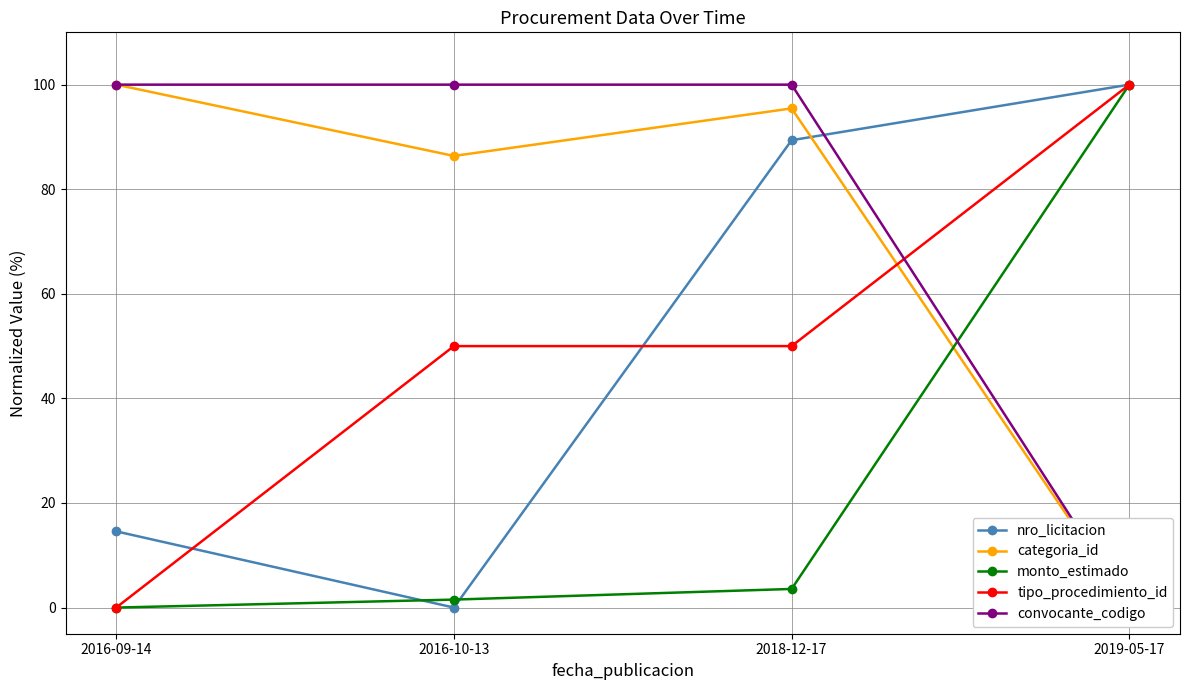

What is the difference between the convocante_codigo values at 2018-12-17 and 2019-05-17?

100.0